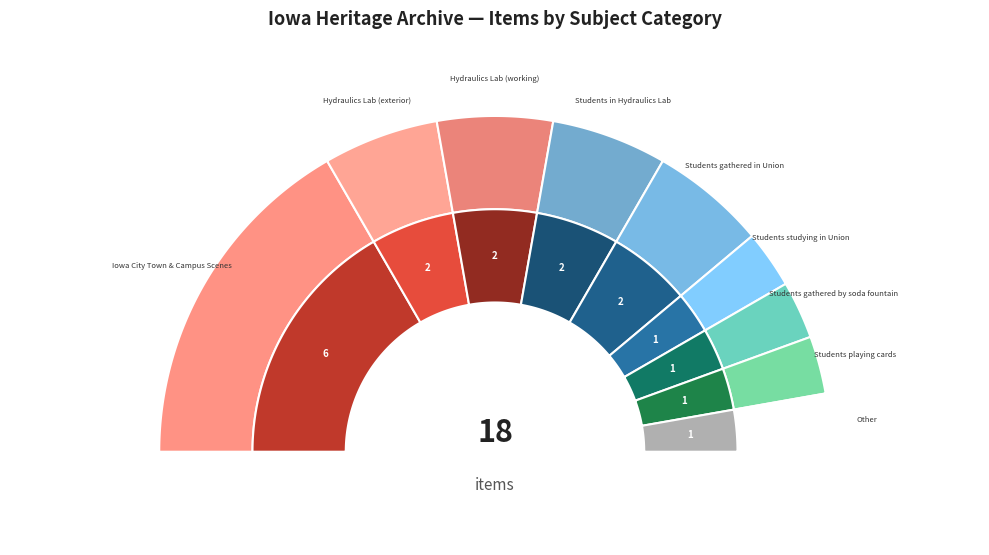

Is there any slice that represents more than half of the pie?

No